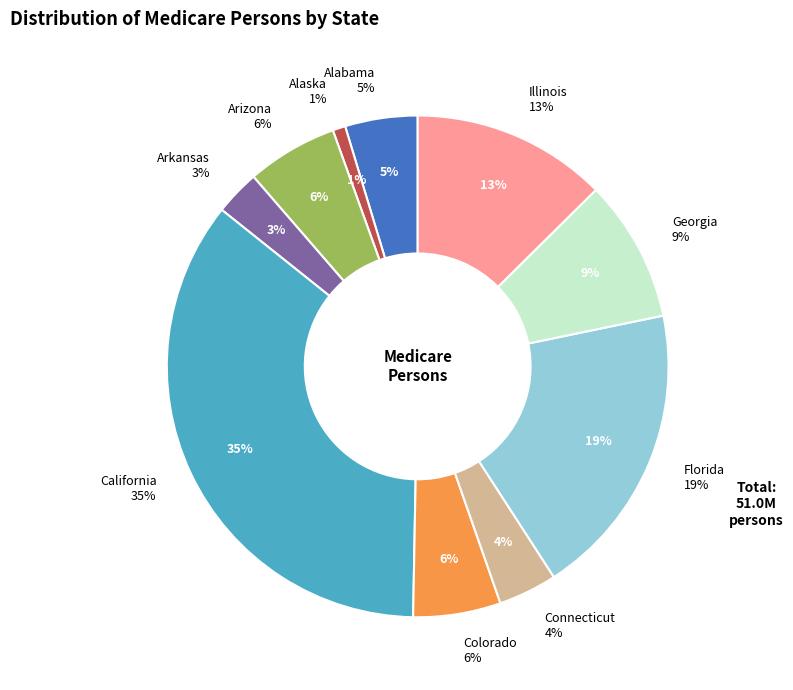

Is there a majority slice in this chart?

No